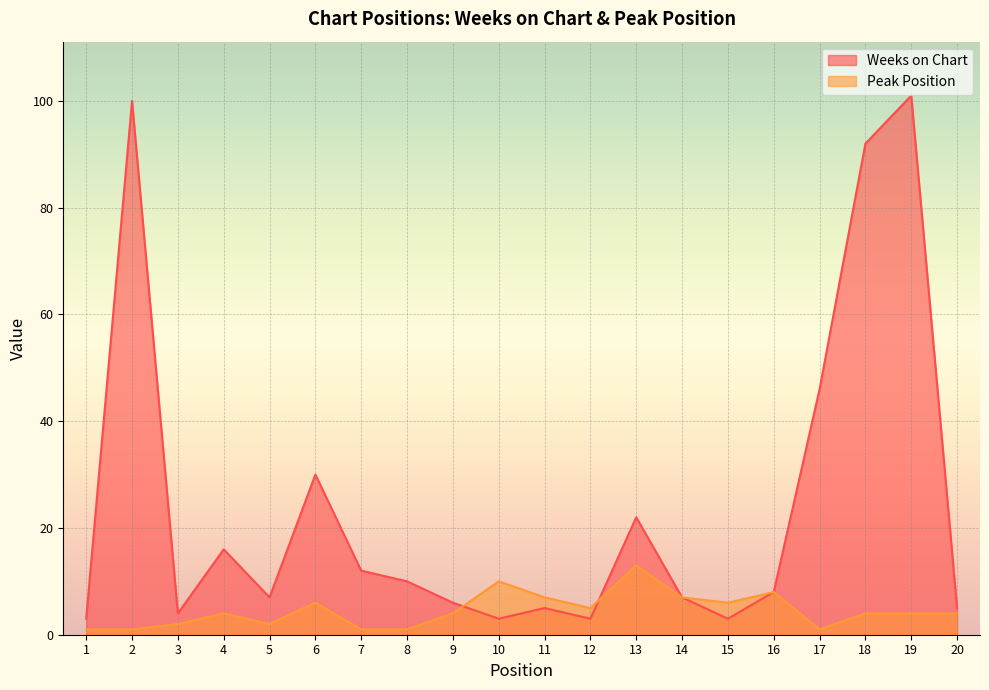

Rank the categories by Peak Position value from highest to lowest.

13, 10, 16, 11, 14, 6, 15, 12, 4, 9, 18, 19, 20, 3, 5, 1, 2, 7, 8, 17